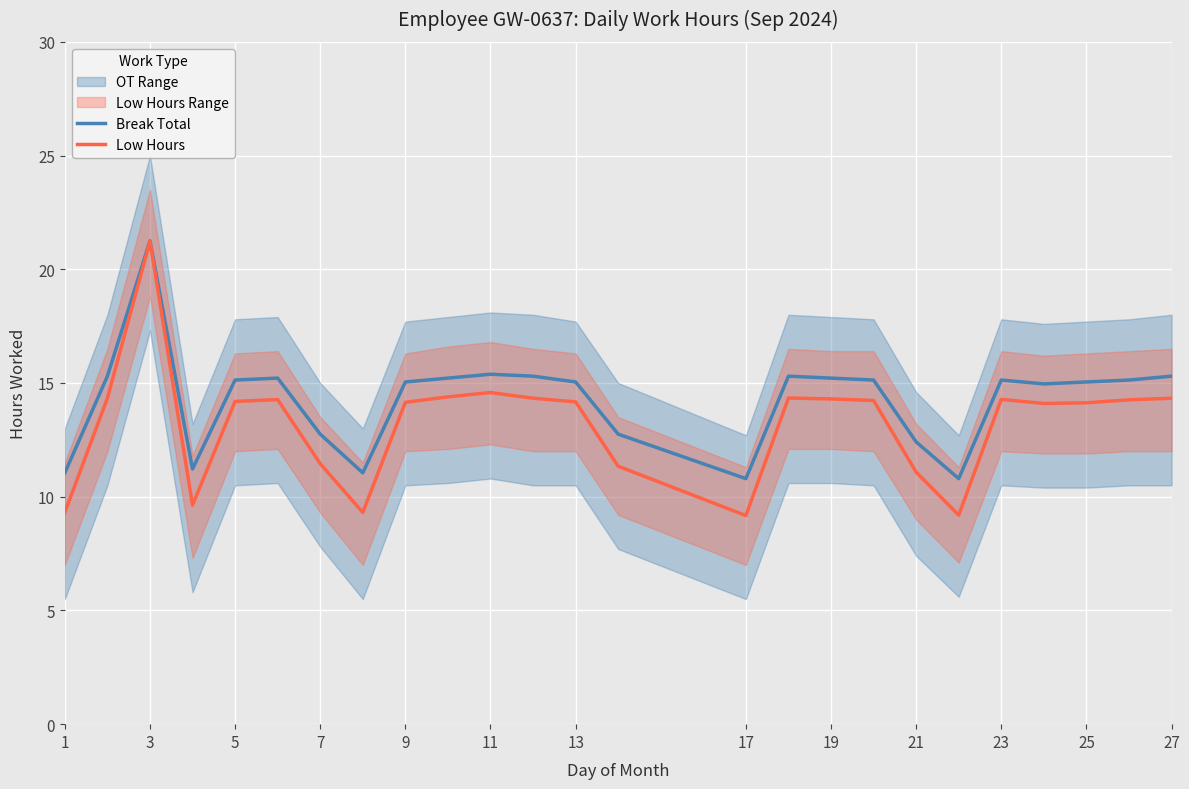

What is the minimum value for Break Total?

10.8